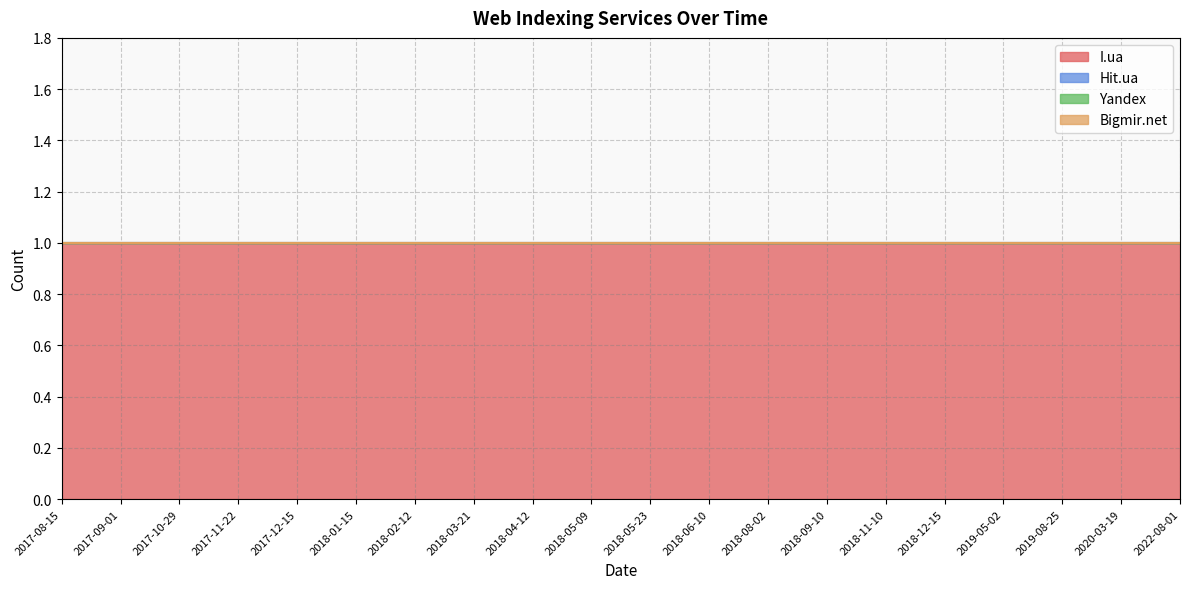

At how many categories does at least one series exceed 0?

20